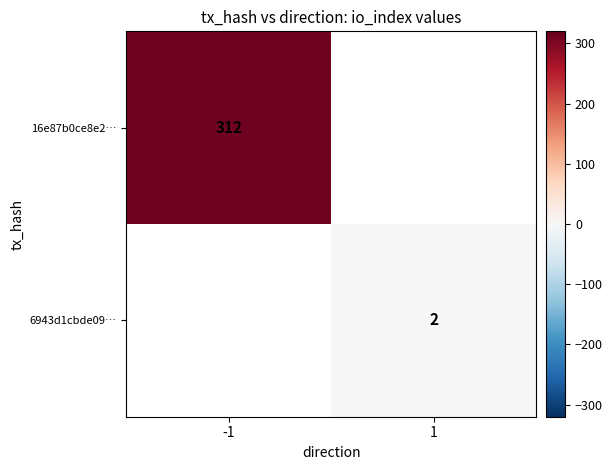

The 6943d1cbde09… series shows 2 at 1. True or false?

True